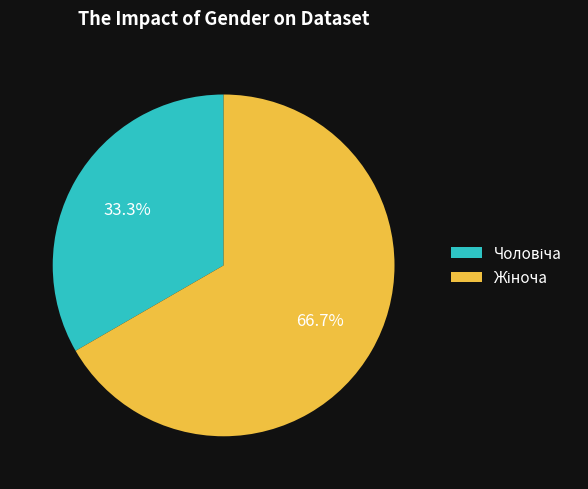

Does any single category account for the majority?

Yes